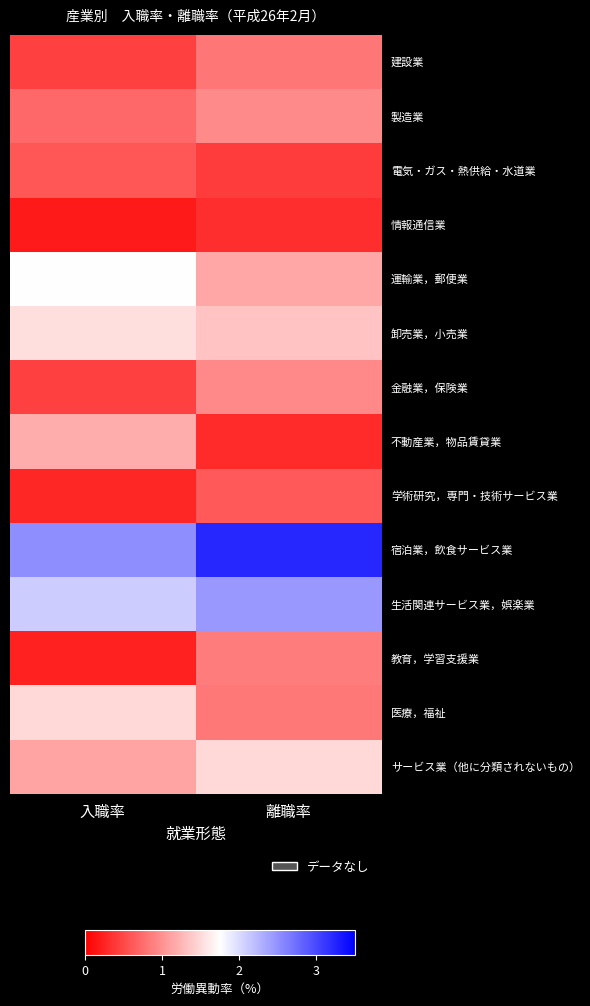

Reading right to left, extract all data points from this chart.

建設業: 離職率=0.8	入職率=0.4
製造業: 離職率=0.9	入職率=0.7
電気・ガス・熱供給・水道業: 離職率=0.4	入職率=0.6
情報通信業: 離職率=0.3	入職率=0.2
運輸業，郵便業: 離職率=1.1	入職率=1.8
卸売業，小売業: 離職率=1.4	入職率=1.5
金融業，保険業: 離職率=0.9	入職率=0.5
不動産業，物品賃貸業: 離職率=0.3	入職率=1.2
学術研究，専門・技術サービス業: 離職率=0.6	入職率=0.3
宿泊業，飲食サービス業: 離職率=3.2	入職率=2.5
生活関連サービス業，娯楽業: 離職率=2.5	入職率=2.1
教育，学習支援業: 離職率=0.8	入職率=0.2
医療，福祉: 離職率=0.8	入職率=1.5
サービス業（他に分類されないもの）: 離職率=1.5	入職率=1.1